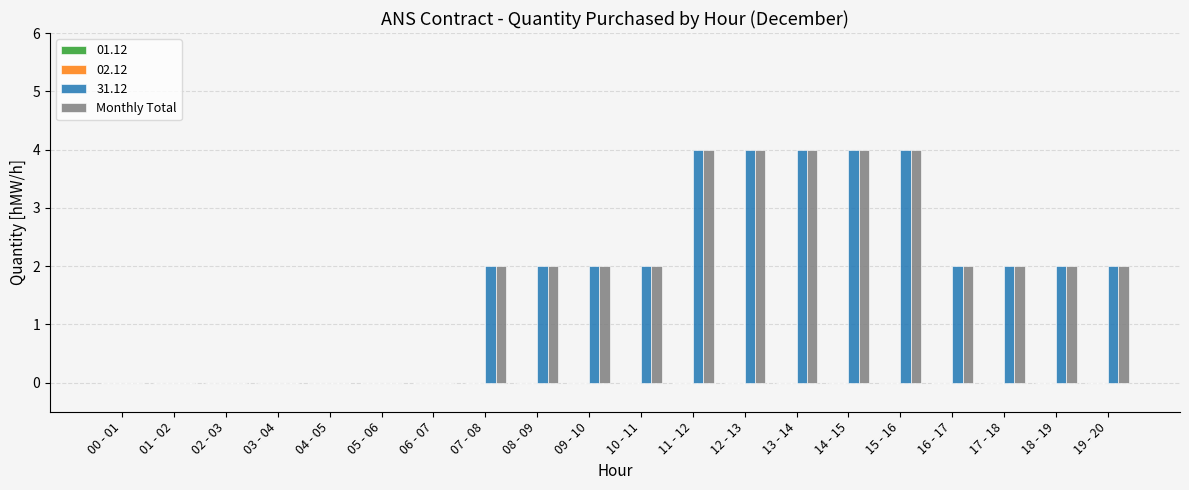

What is the sum of the 31.12 values at 19 - 20 and 18 - 19?

4